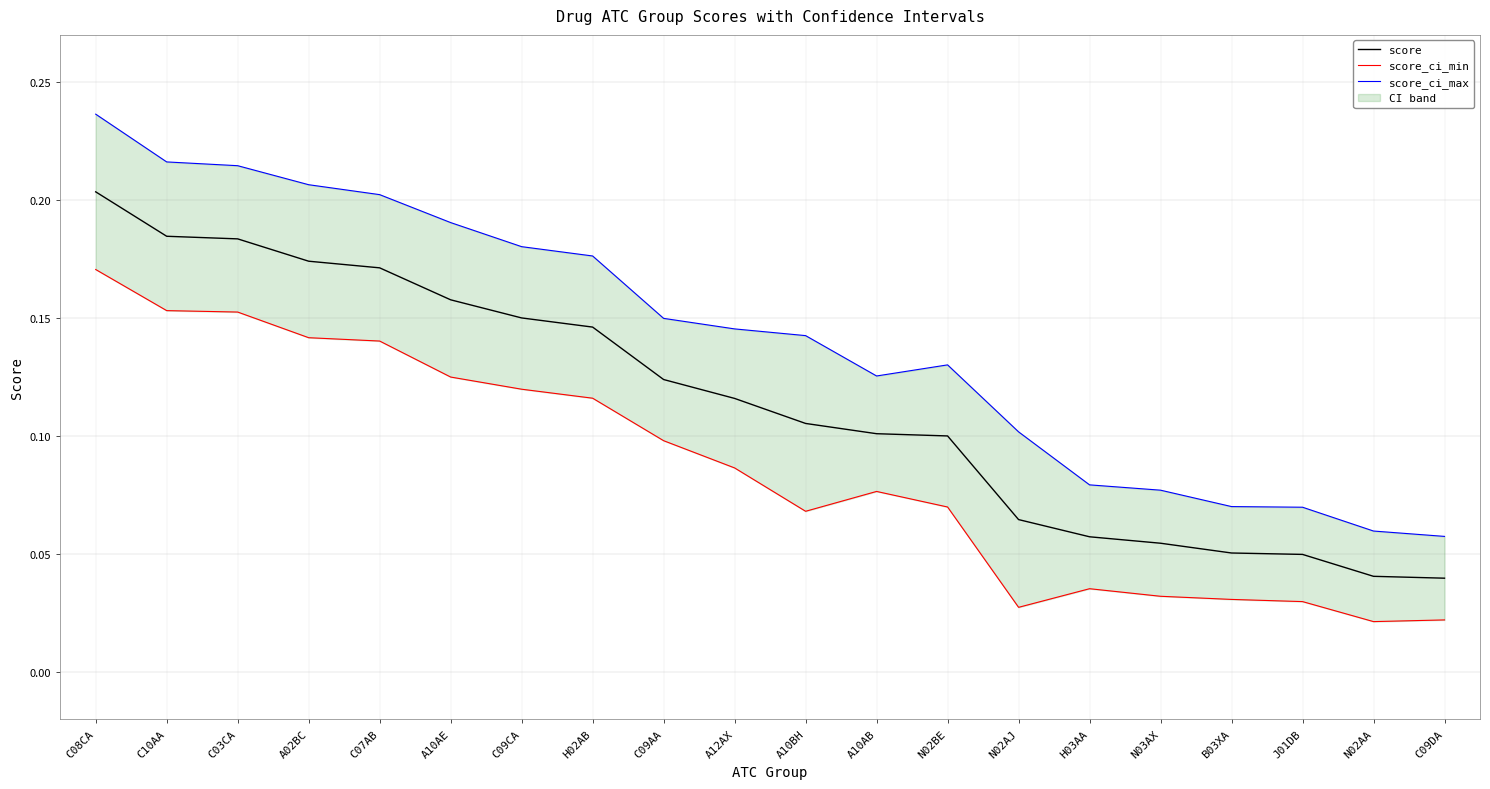

Which category has the lowest value across all series?

N02AA